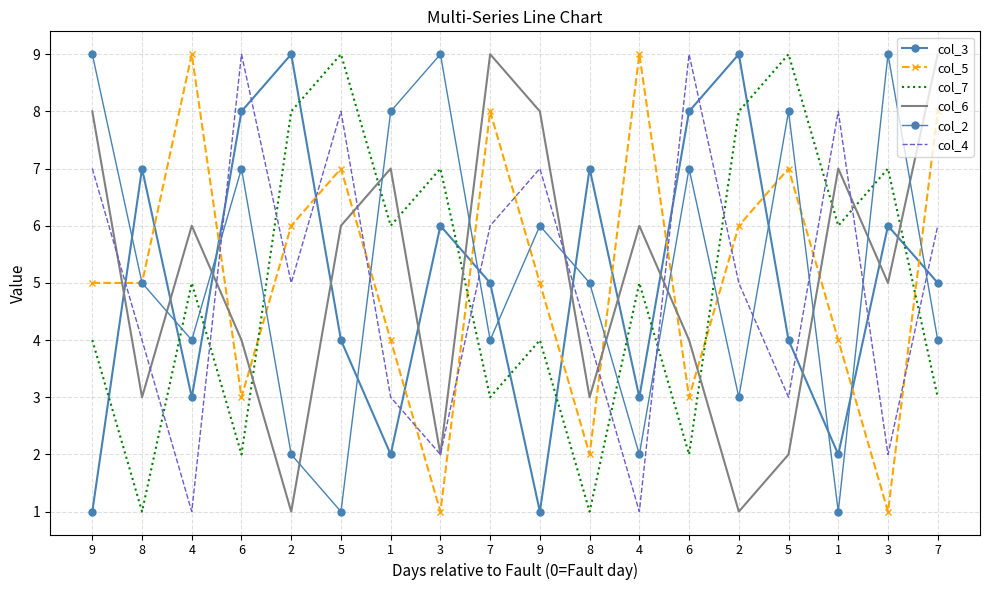

Reading left to right, what are all the values shown in this chart?

col_3: 9=1	8=7	4=3	6=8	2=9	5=4	1=2	3=6	7=5	9=1	8=7	4=3	6=8	2=9	5=4	1=2	3=6	7=5
col_5: 9=5	8=5	4=9	6=3	2=6	5=7	1=4	3=1	7=8	9=5	8=2	4=9	6=3	2=6	5=7	1=4	3=1	7=8
col_7: 9=4	8=1	4=5	6=2	2=8	5=9	1=6	3=7	7=3	9=4	8=1	4=5	6=2	2=8	5=9	1=6	3=7	7=3
col_6: 9=8	8=3	4=6	6=4	2=1	5=6	1=7	3=2	7=9	9=8	8=3	4=6	6=4	2=1	5=2	1=7	3=5	7=9
col_2: 9=9	8=5	4=4	6=7	2=2	5=1	1=8	3=9	7=4	9=6	8=5	4=2	6=7	2=3	5=8	1=1	3=9	7=4
col_4: 9=7	8=4	4=1	6=9	2=5	5=8	1=3	3=2	7=6	9=7	8=4	4=1	6=9	2=5	5=3	1=8	3=2	7=6